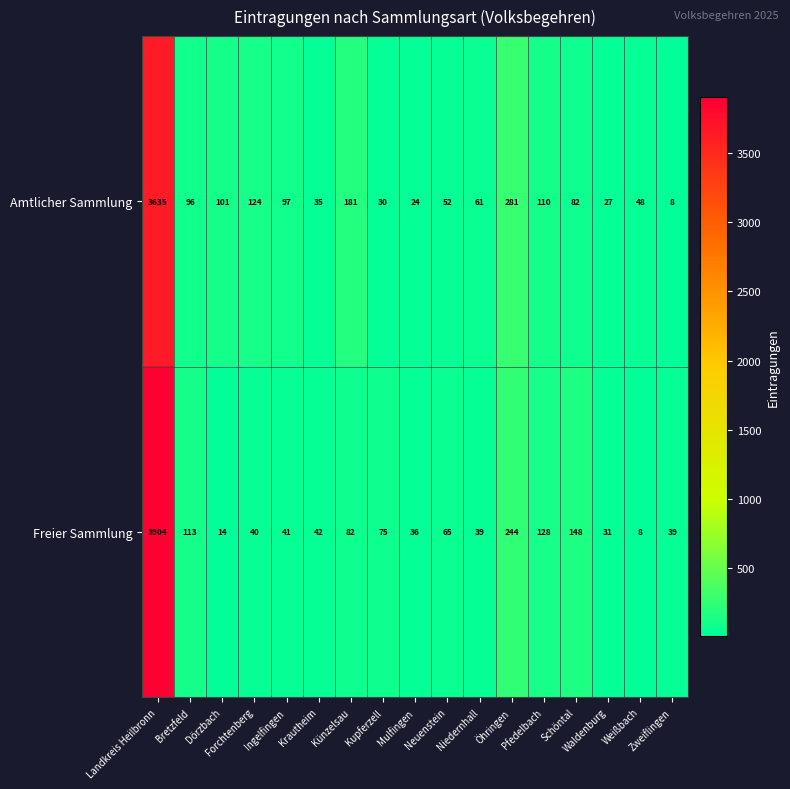

At which category is the sum across all series the highest?

Landkreis Heilbronn